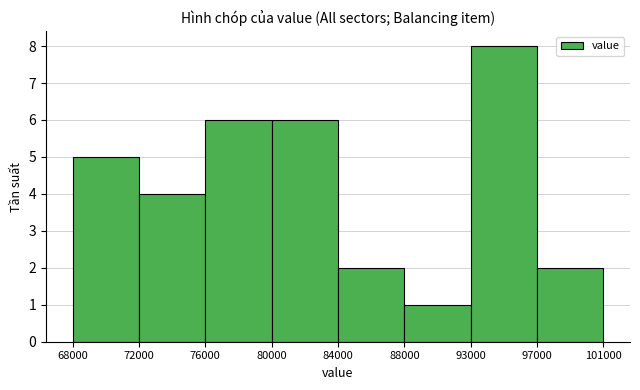

Reading left to right, what are all the values shown in this chart?

5	4	6	6	2	1	8	2